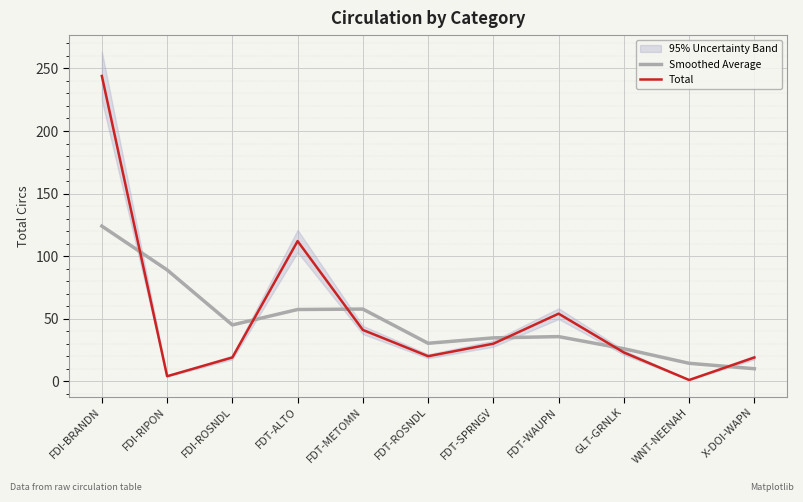

How many intersections are there between Total and Smoothed Average?

6